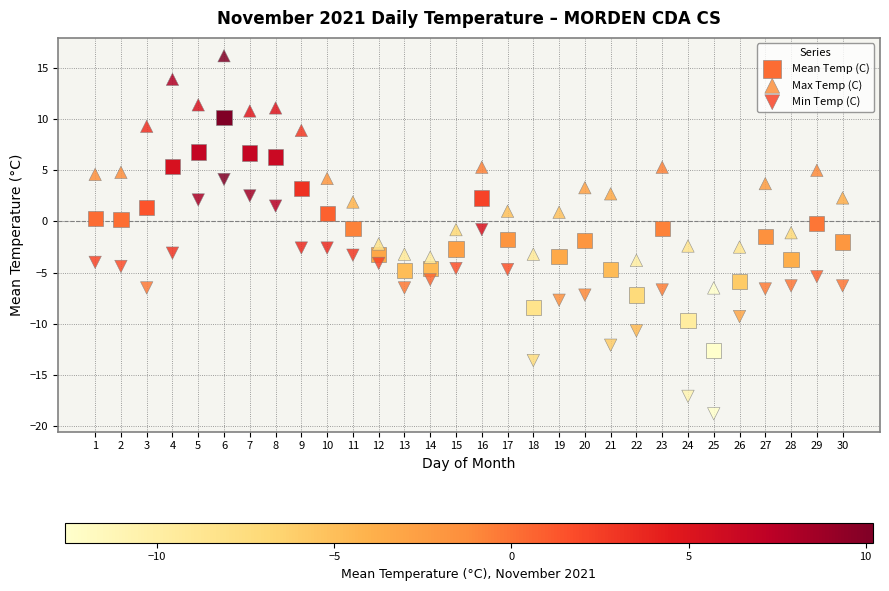

Across all data points, what is the range of Y values (max minus min)?

35.0